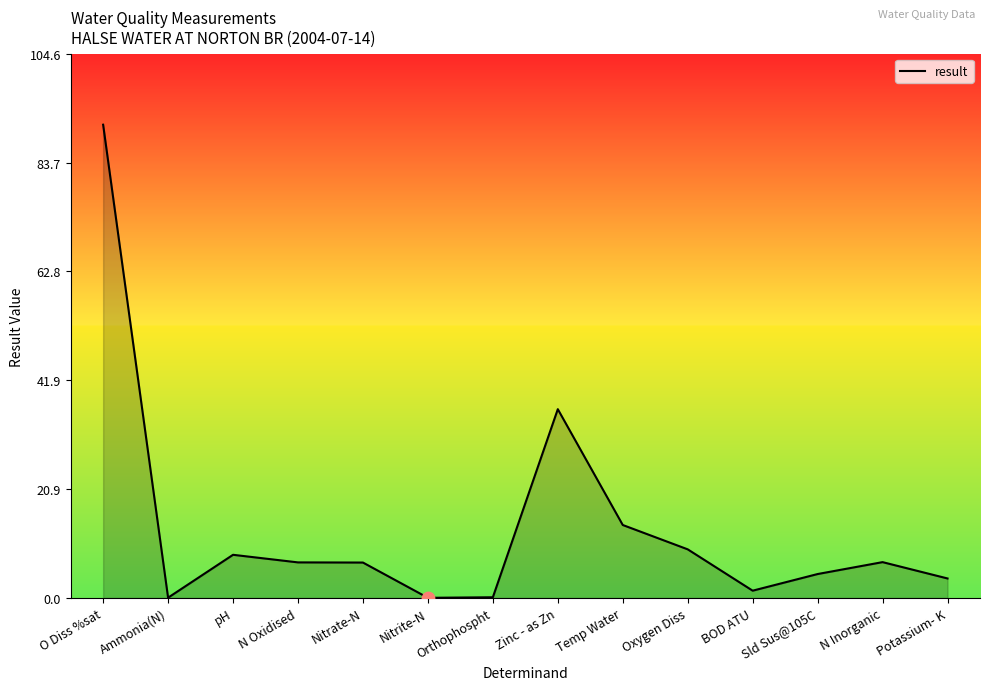

What is the change in value from Nitrate-N to Oxygen Diss?

+2.5